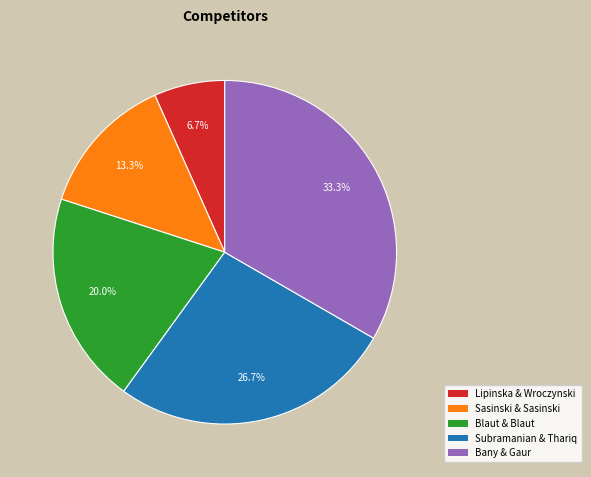

Does any single category account for the majority?

No